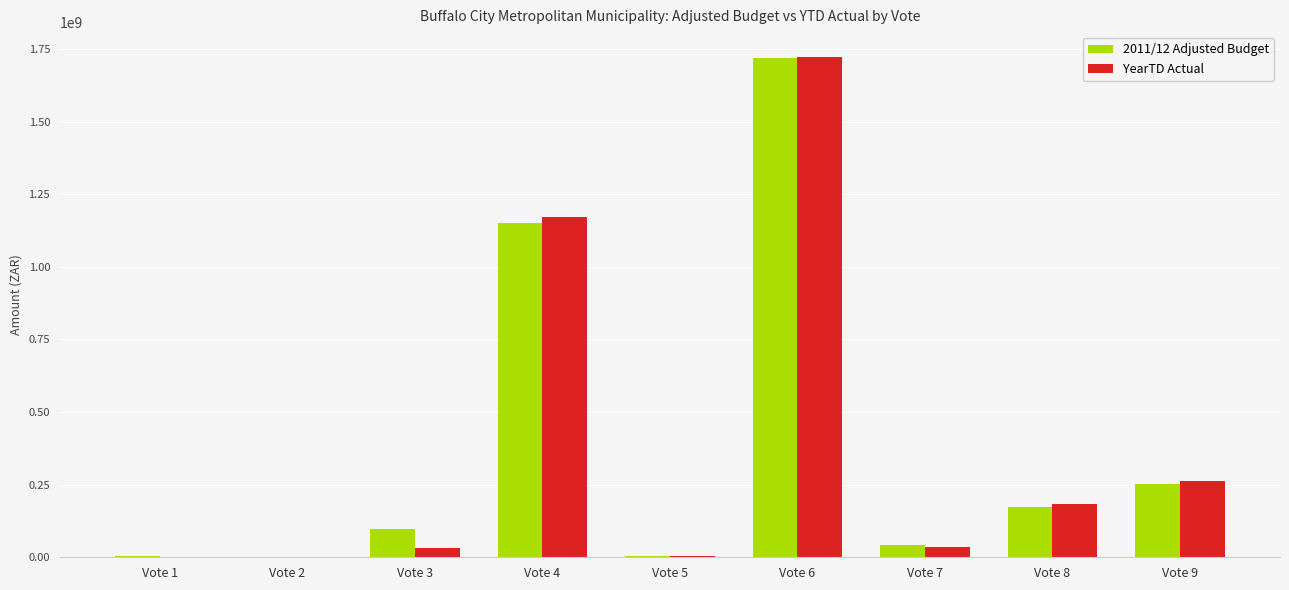

What is the total value across all series at Vote 7?

75717931